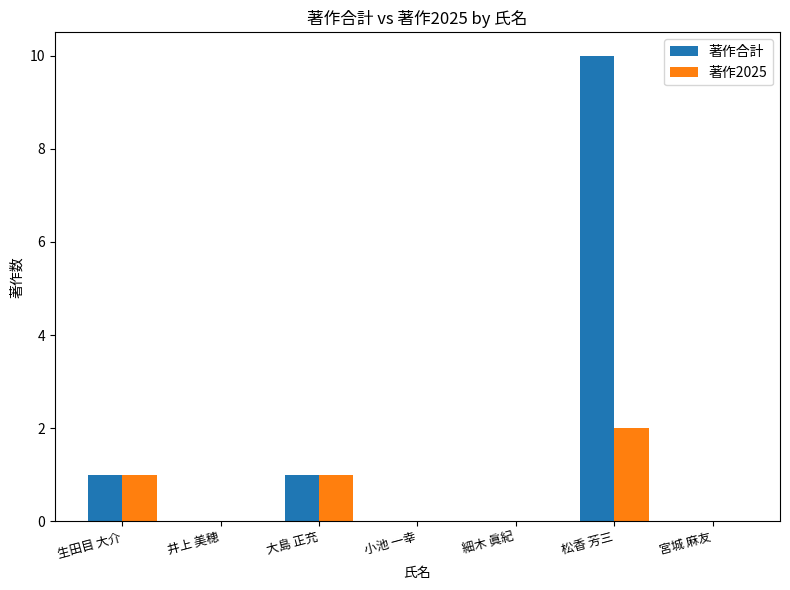

Reading right to left, list all the values displayed in this chart.

著作合計: 0	10	0	0	1	0	1
著作2025: 0	2	0	0	1	0	1